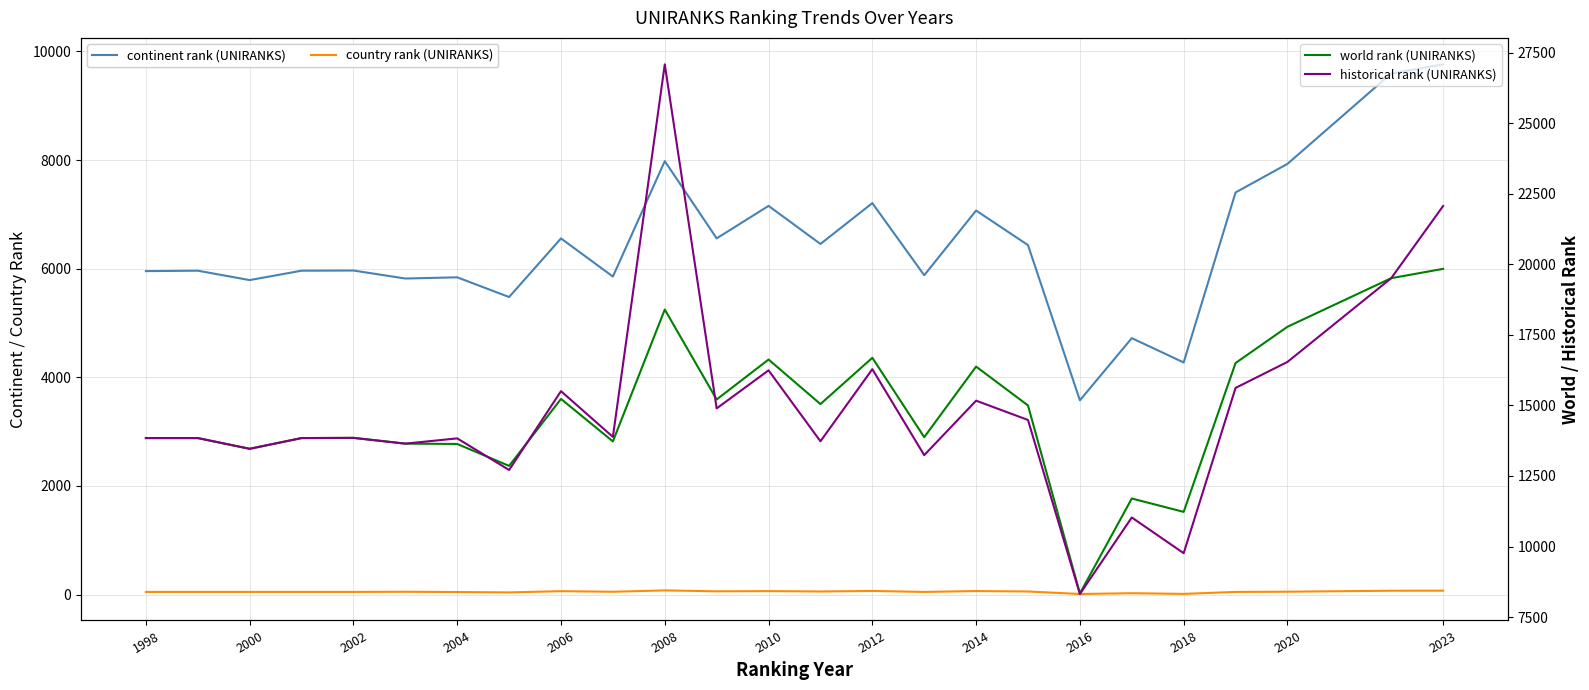

True or false: continent rank (UNIRANKS) and country rank (UNIRANKS) cross at least once.

False